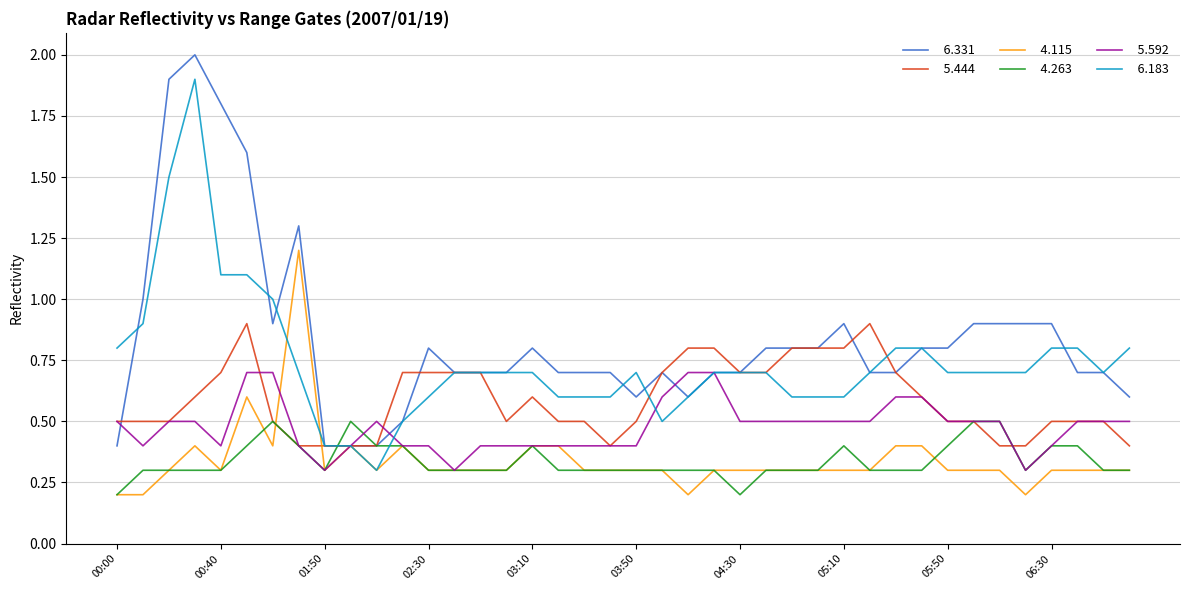

What is the maximum value shown in the chart?

2.0